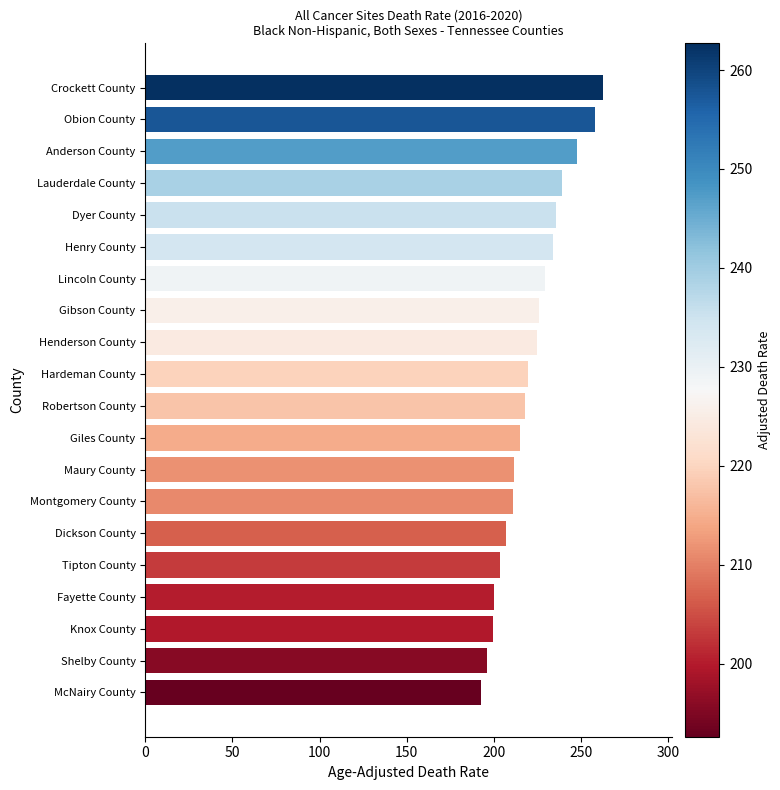

The value at Maury County is 211.7. True or false?

True